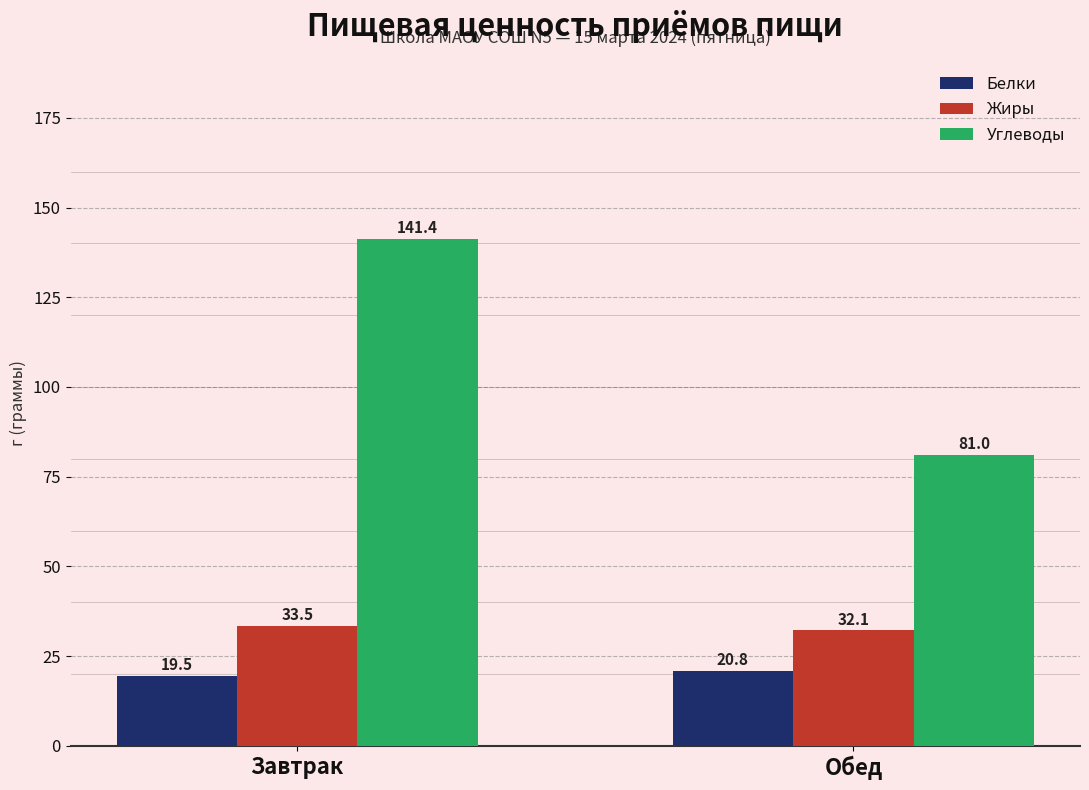

What is the total value across all series at Завтрак?

194.4